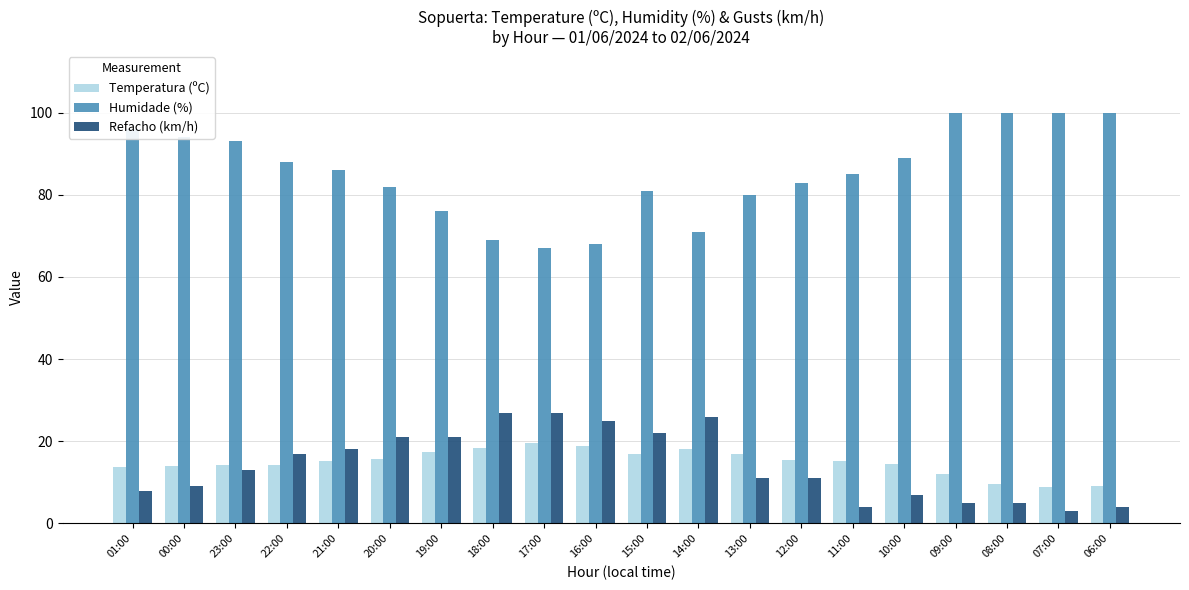

Which series has the largest range (max minus min)?

Humidade (%)